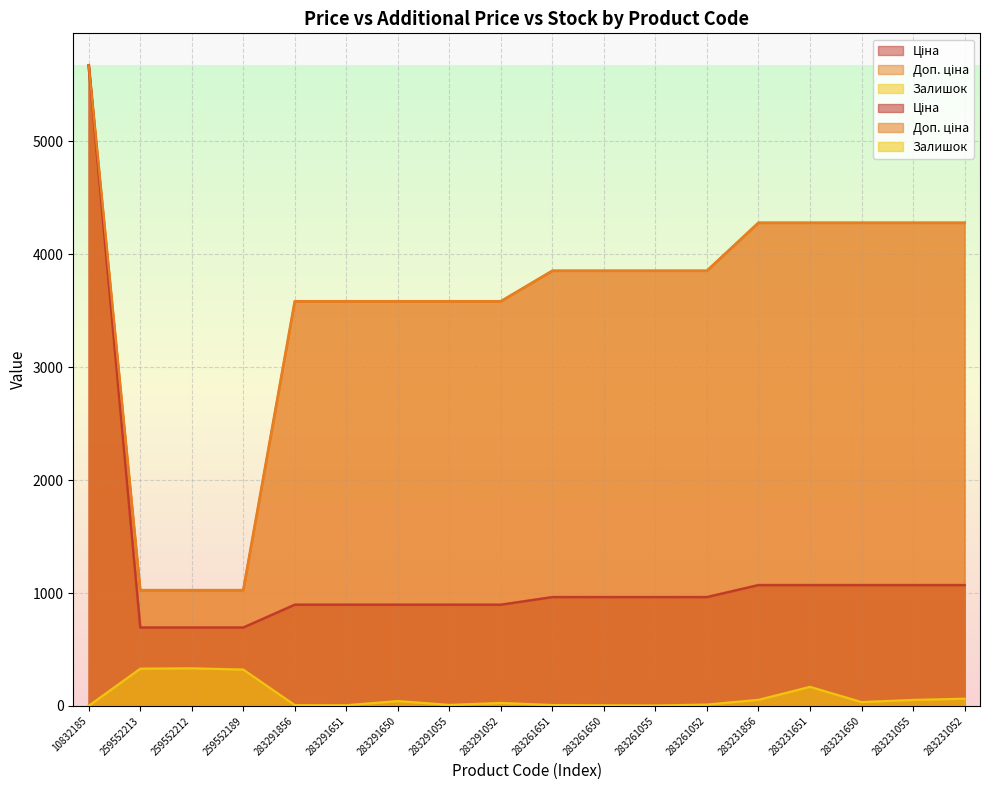

At which category is the sum across all series the highest?

10832185